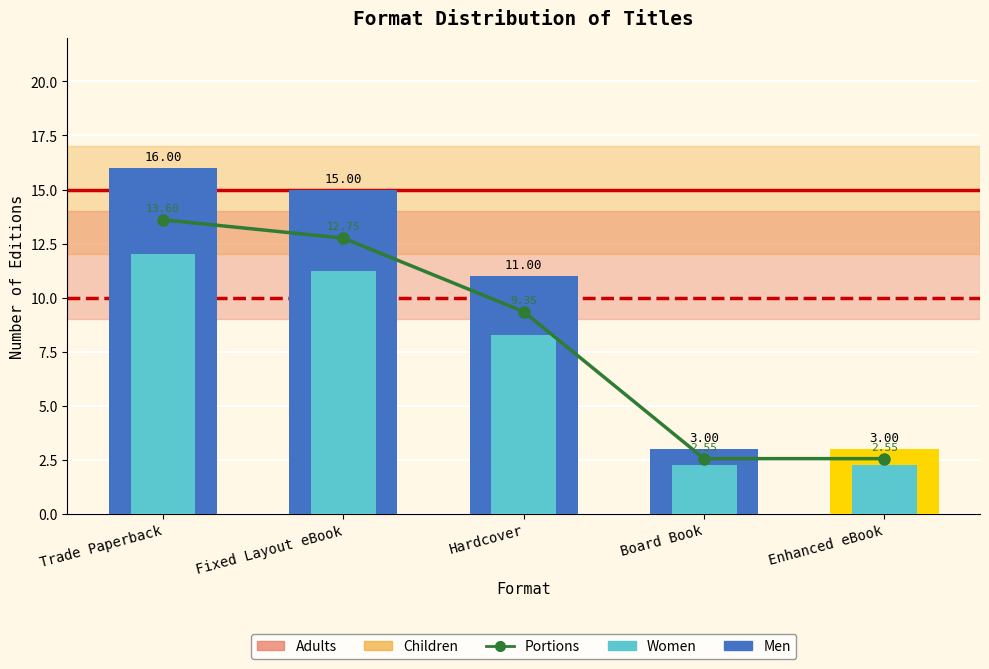

List the series in order of their peak value, highest first.

Men, Portions, Women